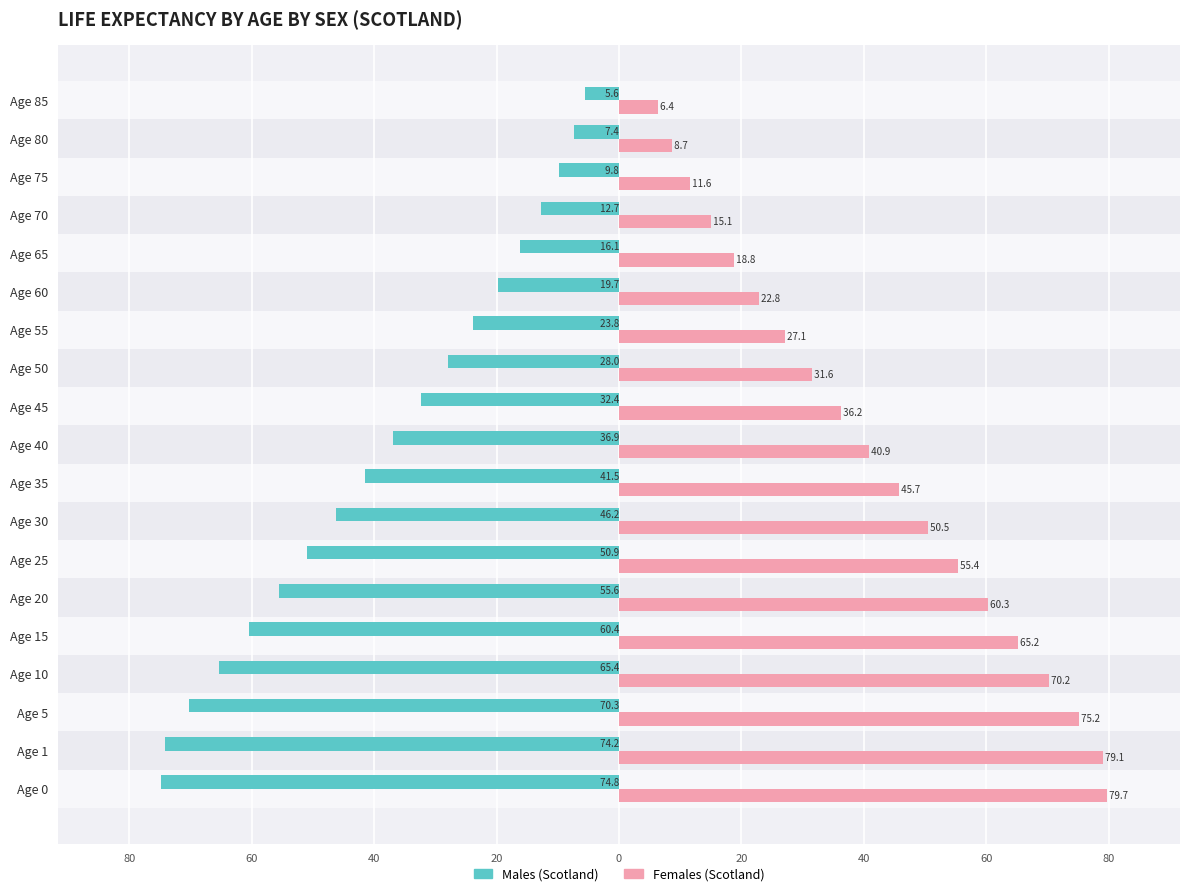

What are all the series names shown in the legend?

Males (Scotland), Females (Scotland)